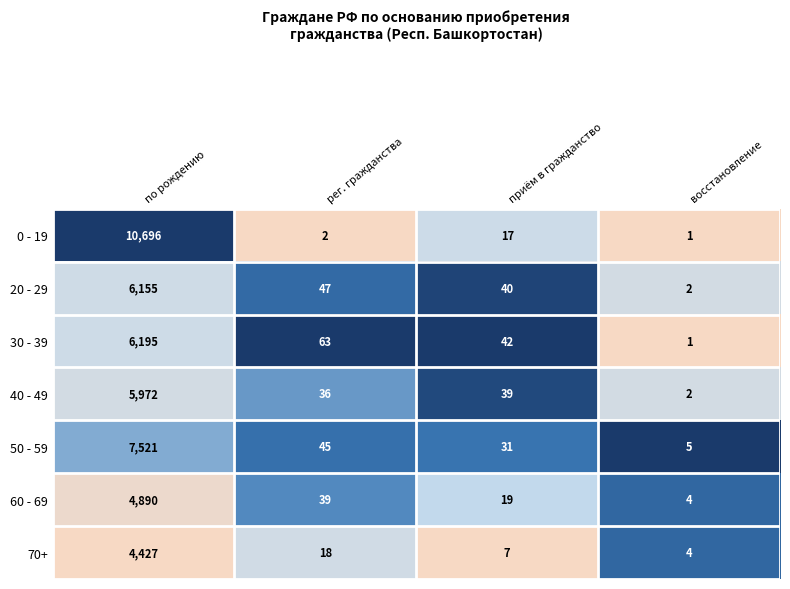

Which series has the largest total across all categories?

0 - 19